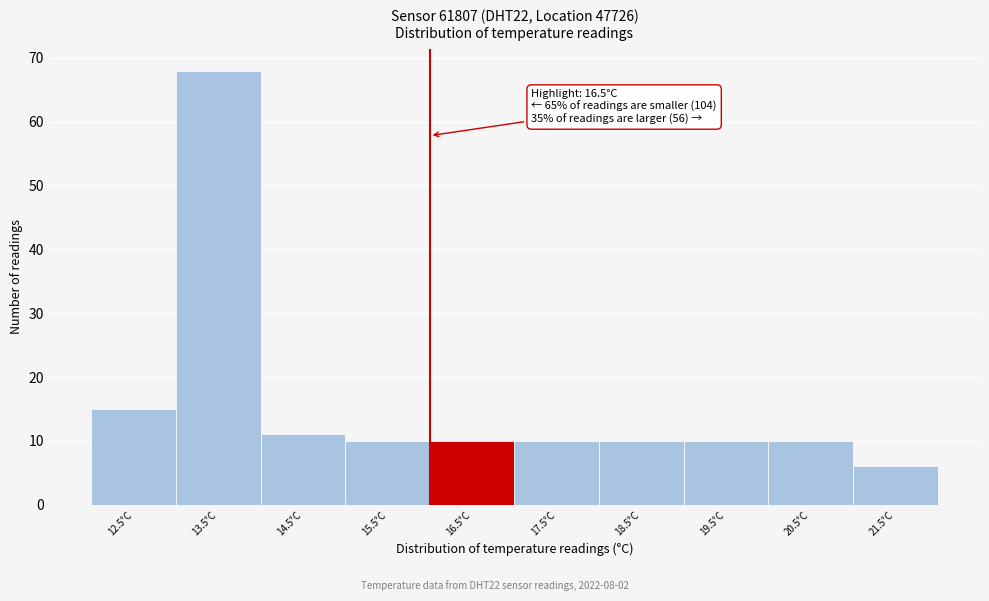

Reading right to left, extract all data points from this chart.

6	10	10	10	10	10	10	11	68	15